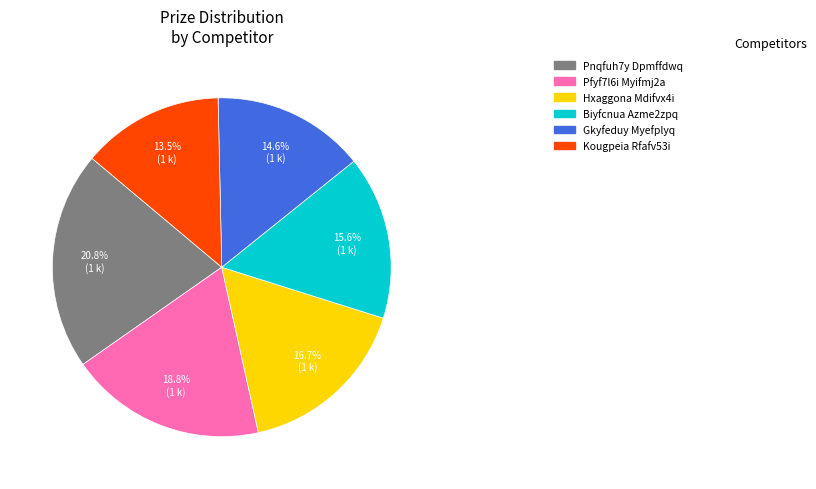

How many segments does this pie chart have?

6